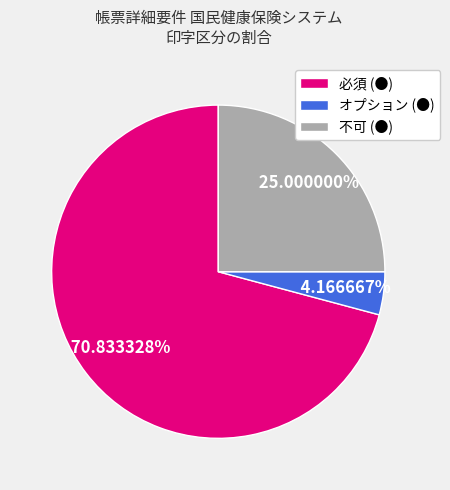

Count the number of slices in the pie.

3